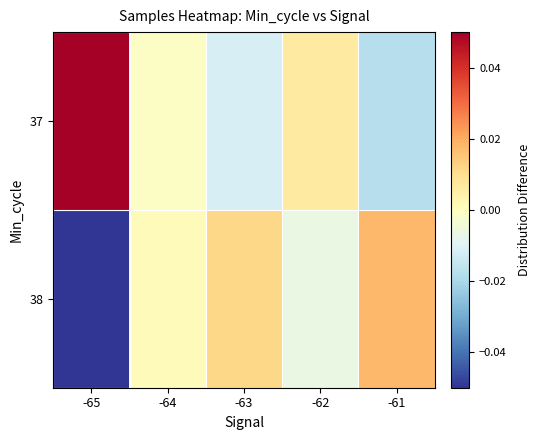

Between -65 and -62, which series saw the biggest shift?

37